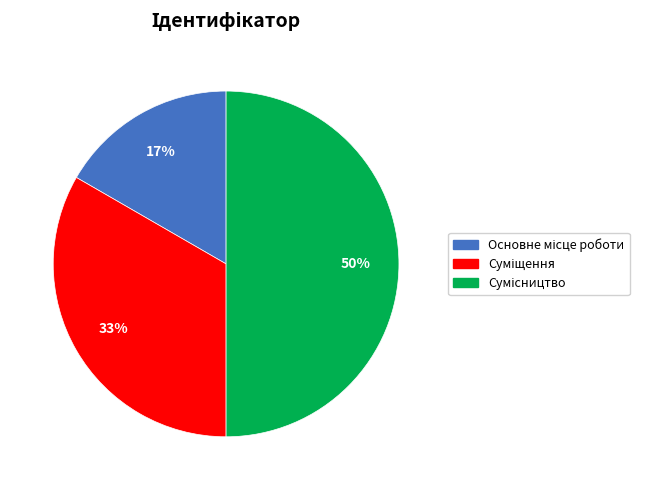

Count the number of slices in the pie.

3